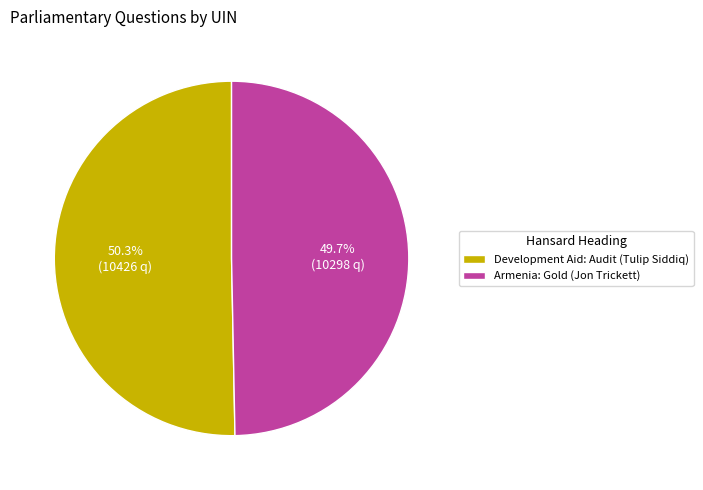

To the nearest percent, what portion does Armenia: Gold (Jon Trickett) represent?

50%